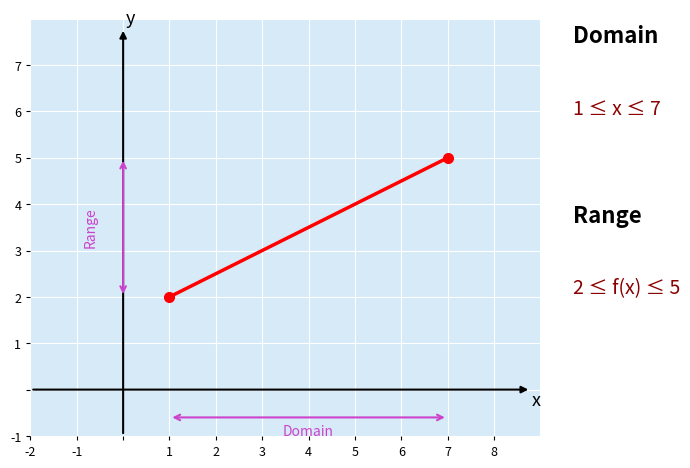

What is the maximum value shown in the chart?

5.0